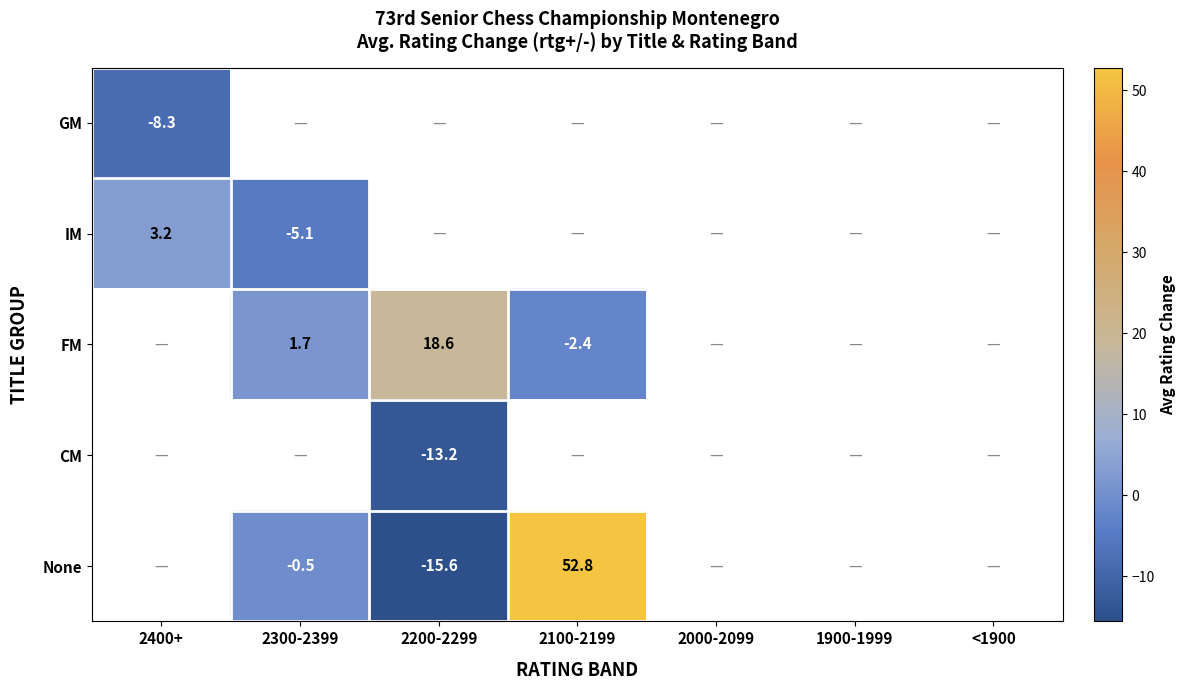

The IM series shows -7.9 at 2300-2399. True or false?

False